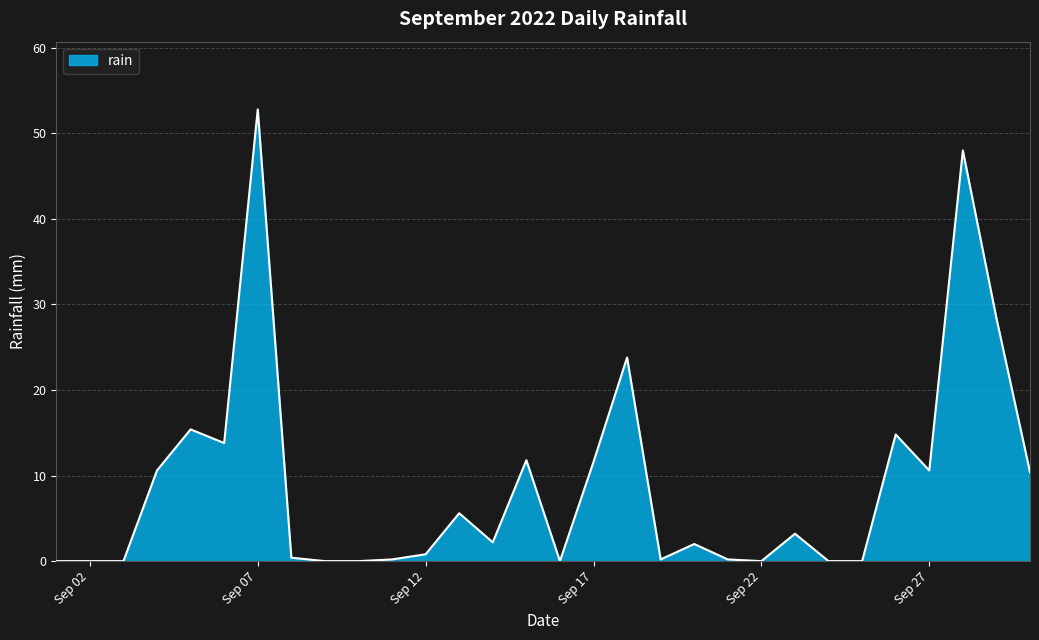

What is the maximum value shown in the chart?

52.8